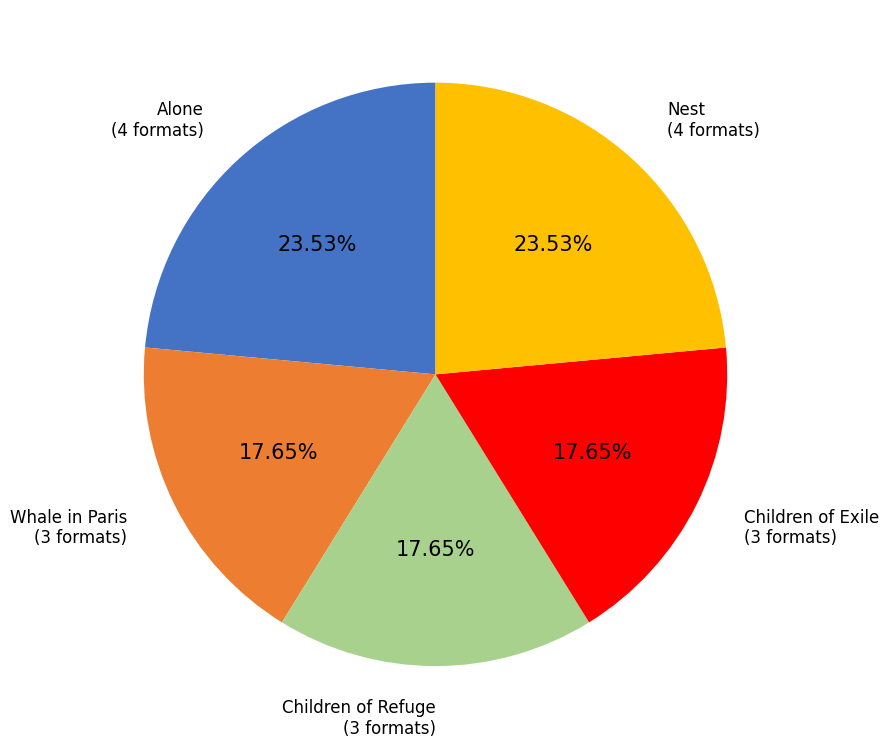

Is there any slice that represents more than half of the pie?

No